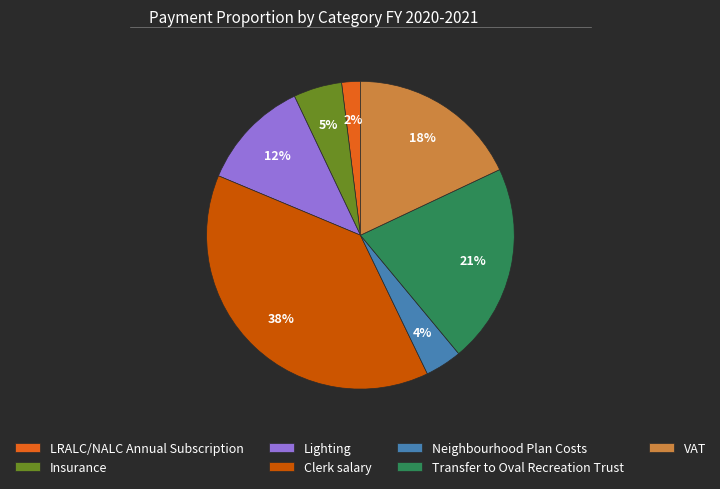

Which has a higher value, Lighting or VAT?

VAT